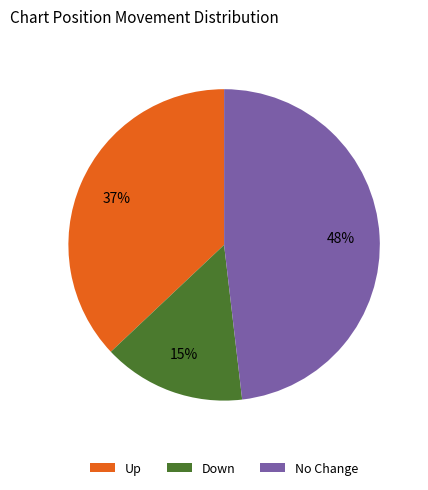

Which slice is the largest?

No Change